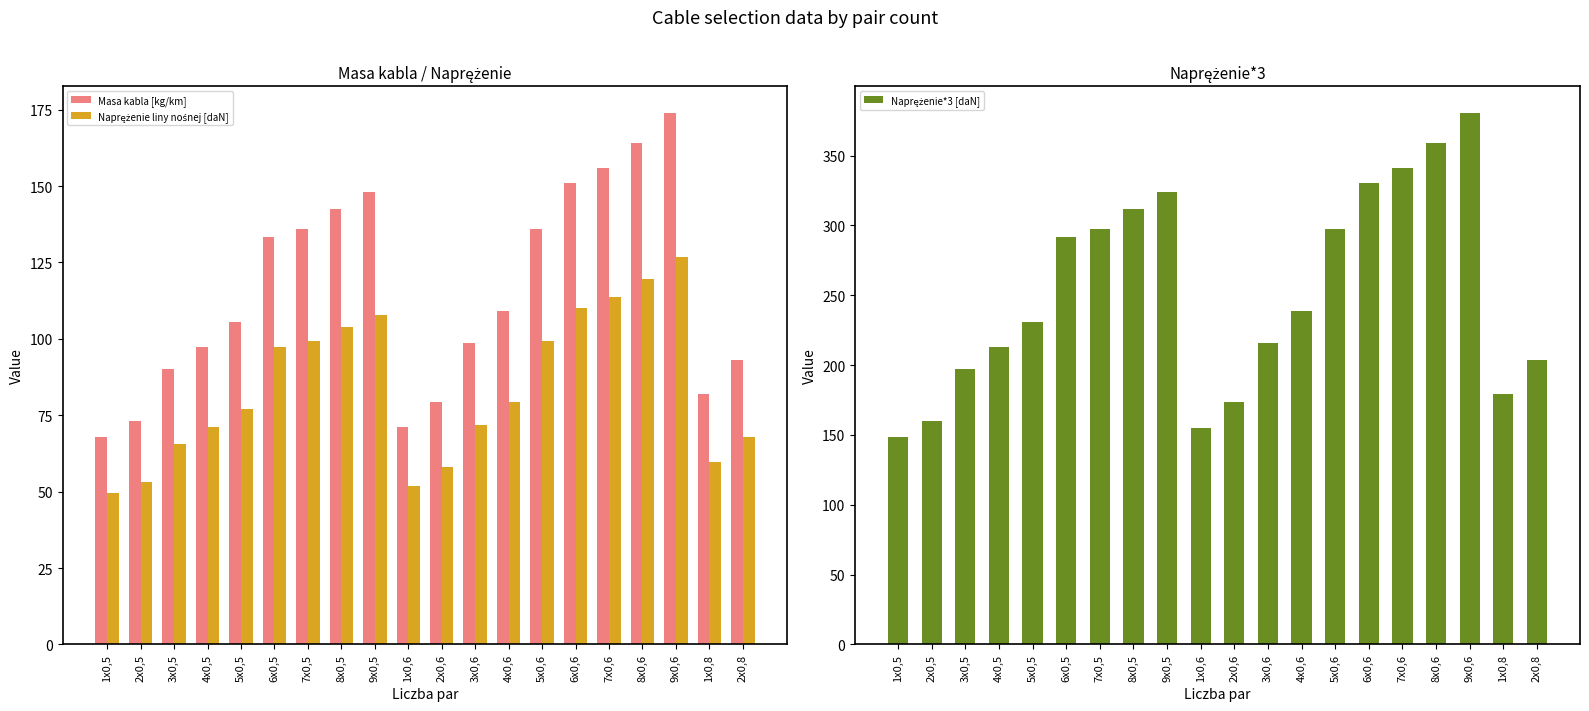

Rank the categories by Naprężenie liny nośnej [daN] value from lowest to highest.

1x0,5, 1x0,6, 2x0,5, 2x0,6, 1x0,8, 3x0,5, 2x0,8, 4x0,5, 3x0,6, 5x0,5, 4x0,6, 6x0,5, 7x0,5, 5x0,6, 8x0,5, 9x0,5, 6x0,6, 7x0,6, 8x0,6, 9x0,6